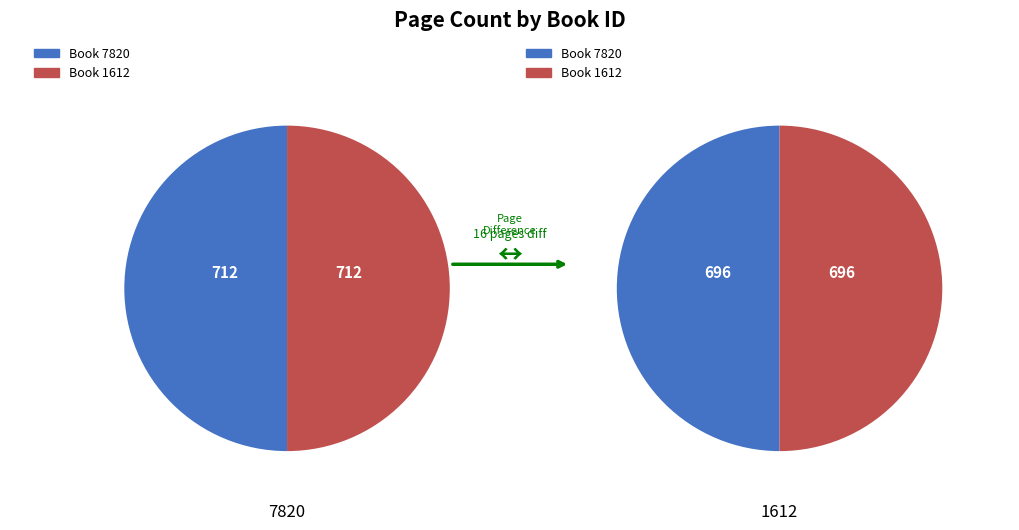

To the nearest percent, what is the combined percentage of 1612 and 7820?

100%